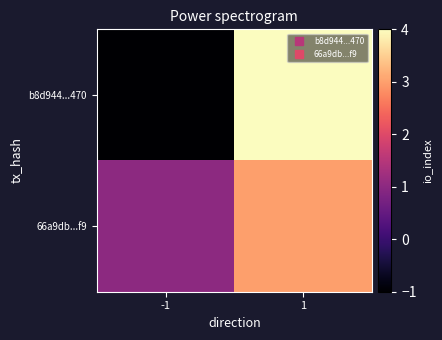

Rank the series by their maximum value, from lowest to highest.

66a9db...f9, b8d944...470